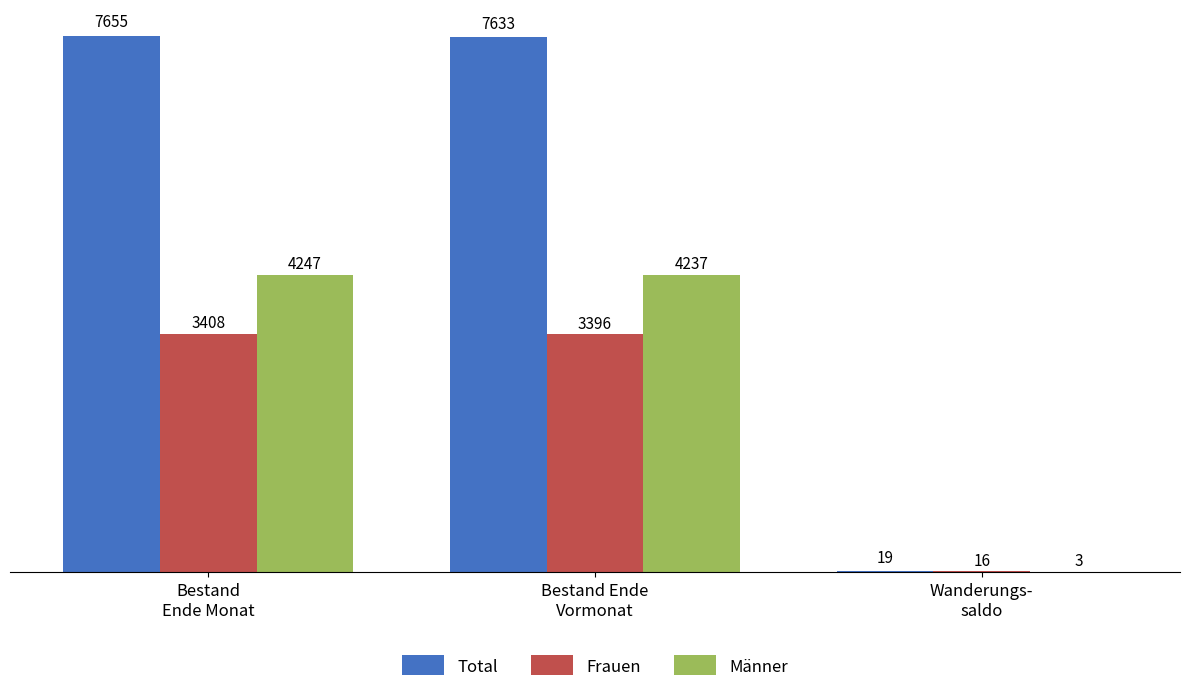

What are all the series names shown in the legend?

Total, Frauen, Männer